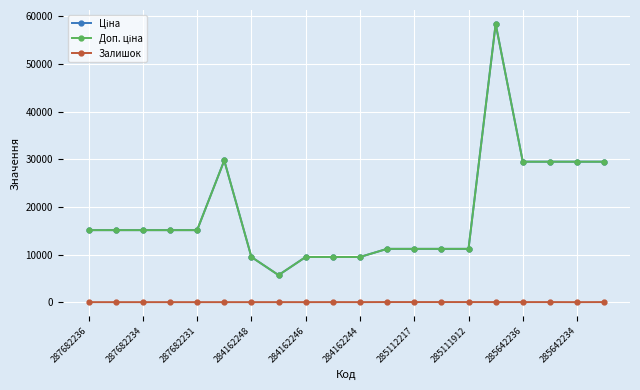

Does the chart have visible grid lines?

Yes